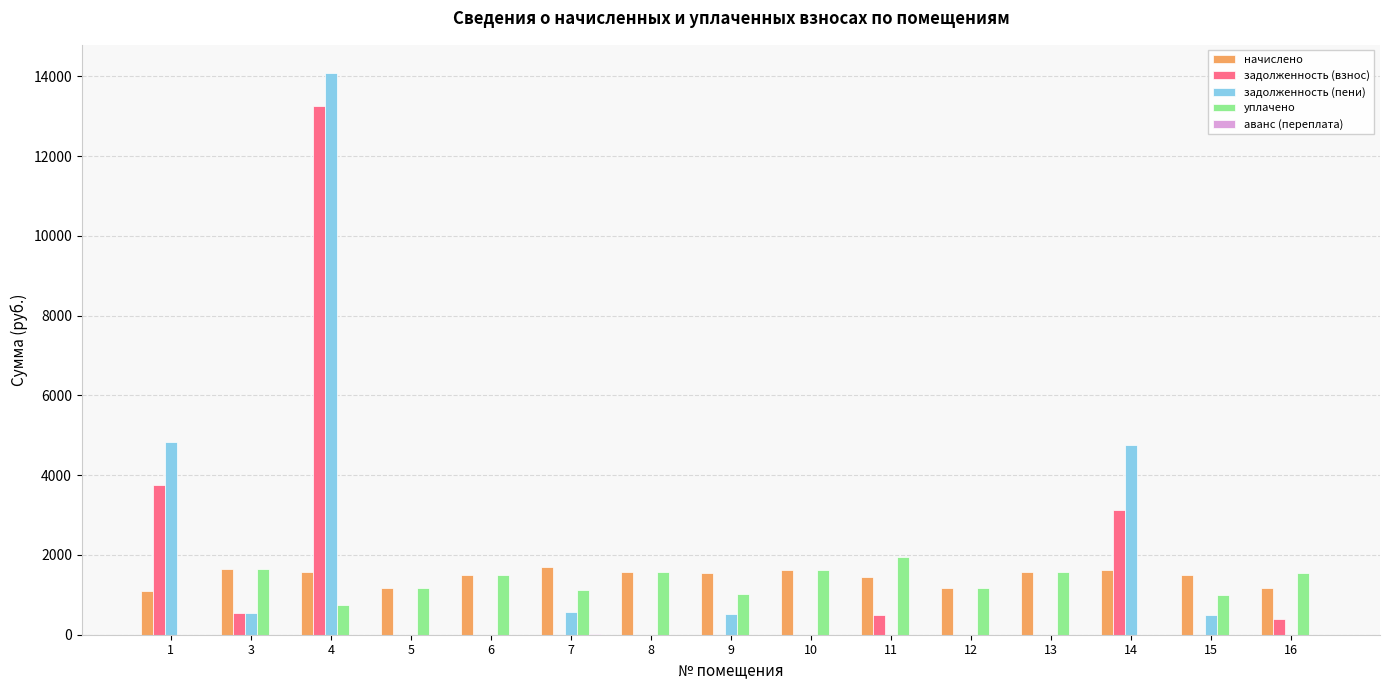

The задолженность (пени) series shows -6222.5 at 8. True or false?

False